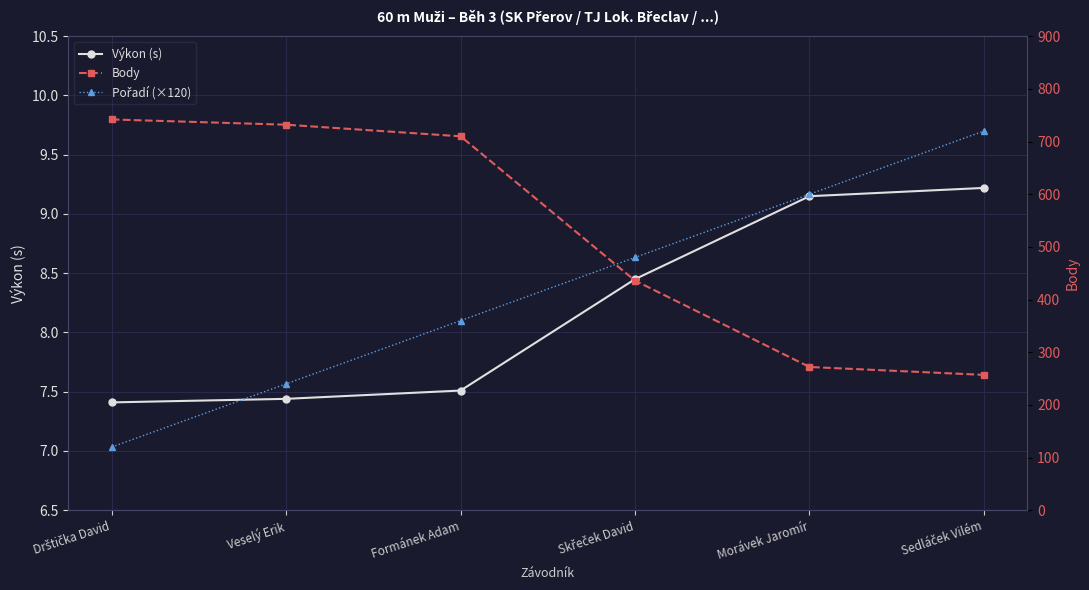

Which category has the highest value across all series?

Drštička David